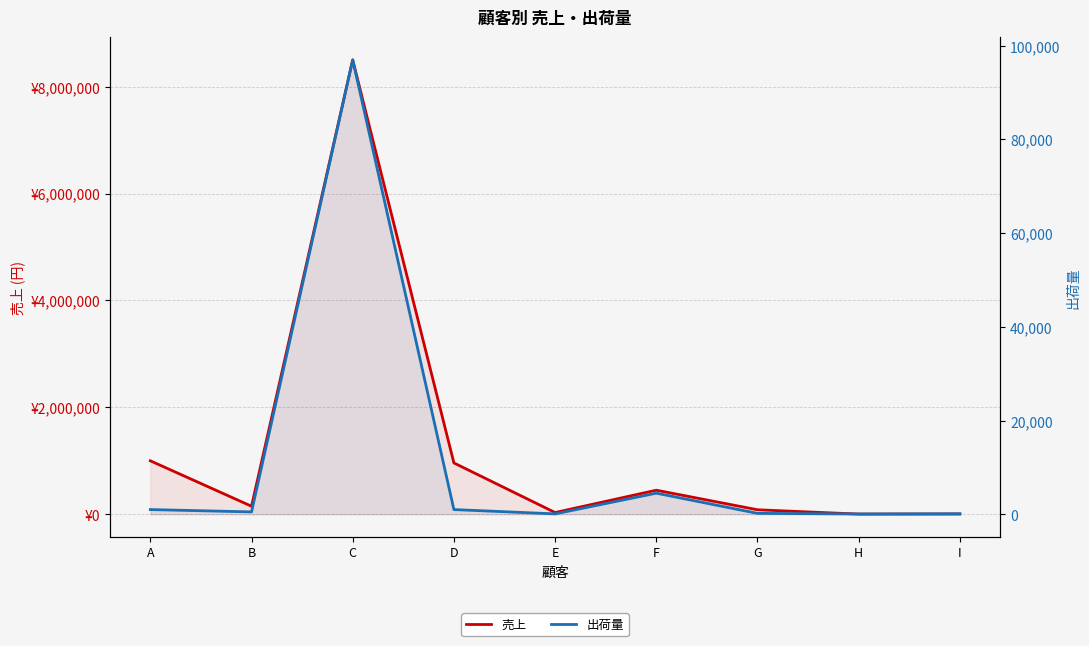

How many interior local valleys does the 出荷量 series have?

3